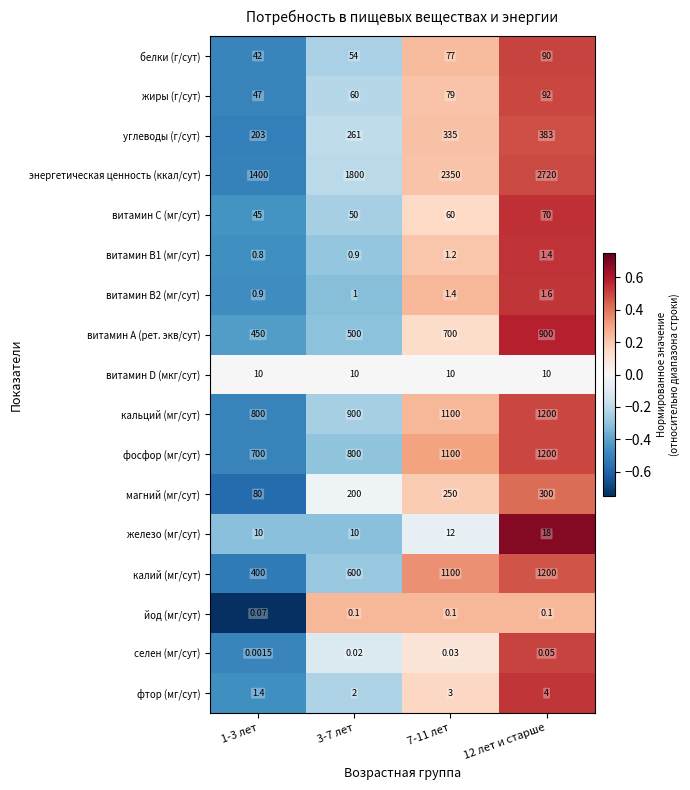

Which series has the largest range (max minus min)?

энергетическая ценность (ккал/сут)